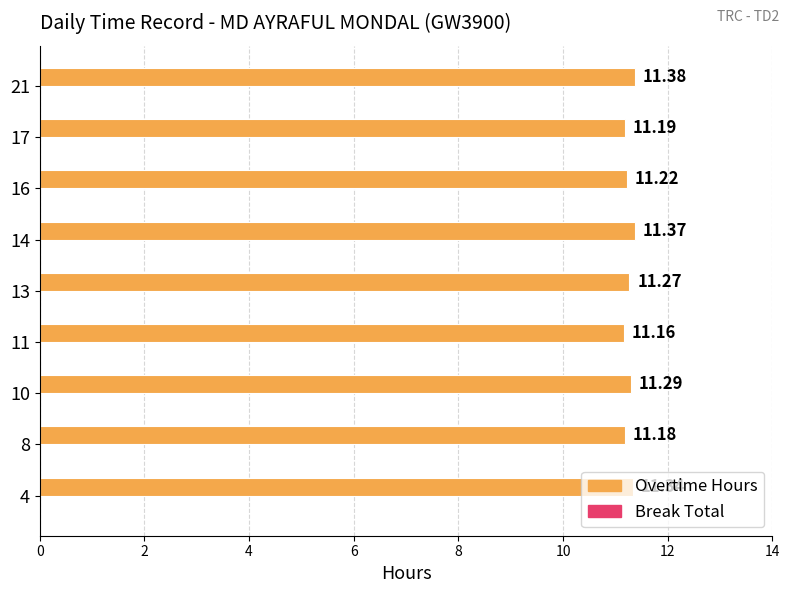

What is the sum of the values at 11 and 4?

22.5